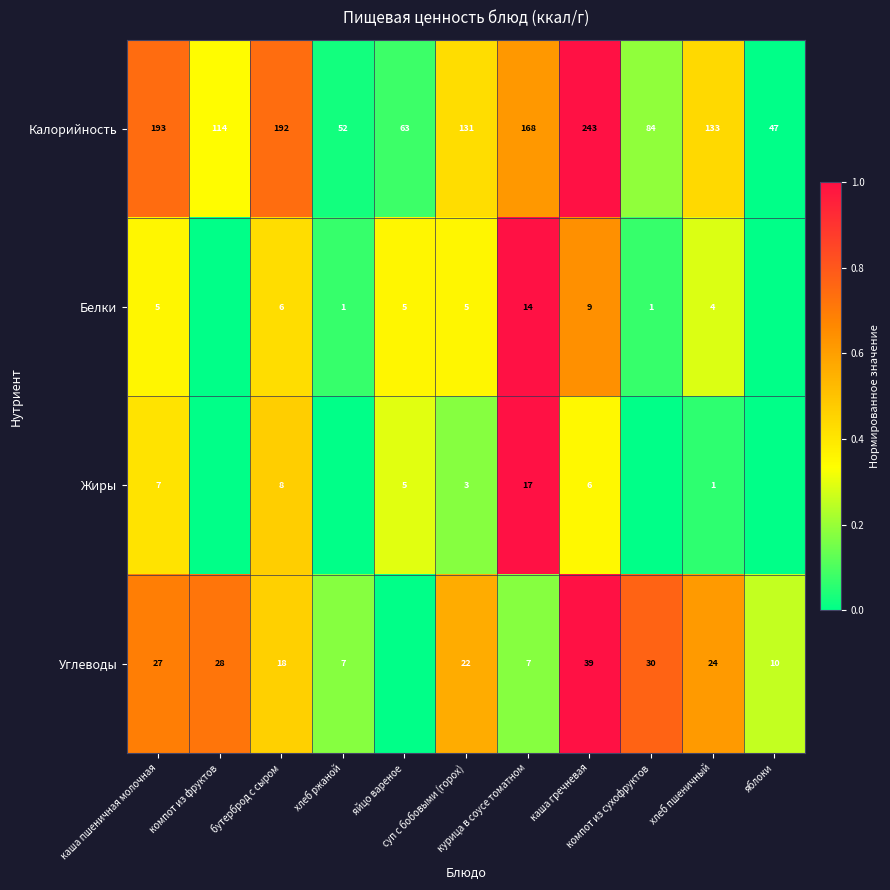

What is the difference between the maximum and second lowest values in the Калорийность series?

191